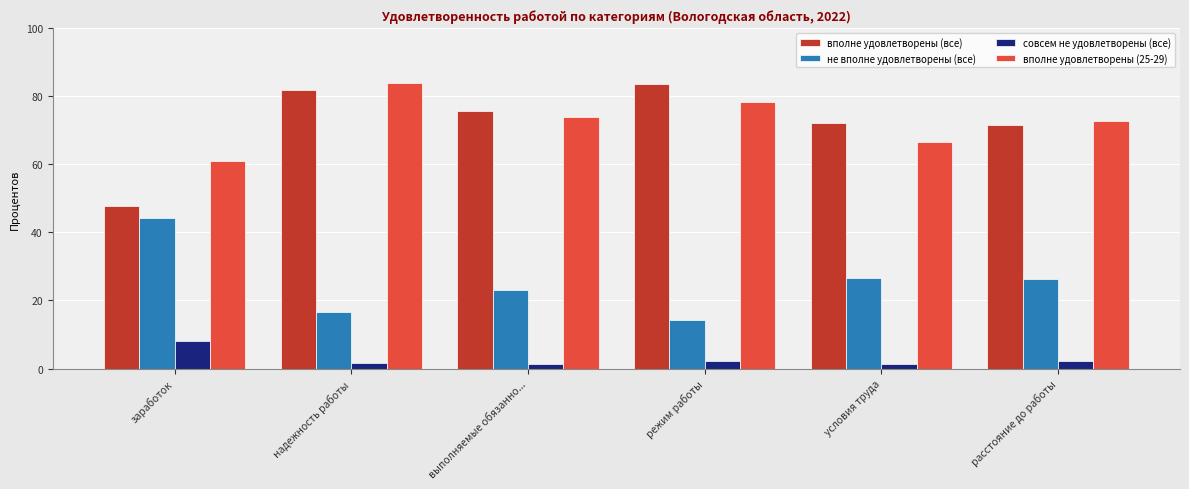

What value does the не вполне удовлетворены (все) series have at выполняемые обязанно...?

23.0